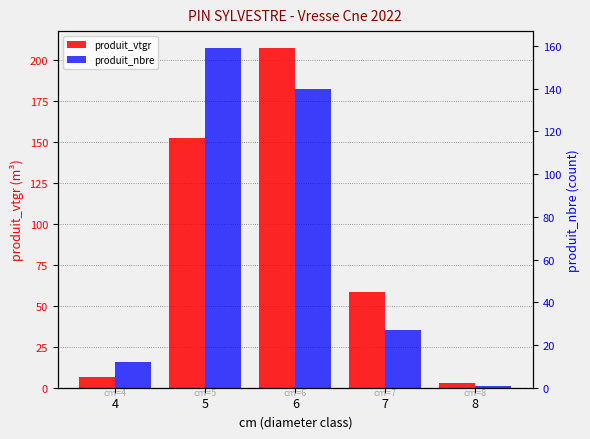

The value of produit_nbre at 6 is 190.1. True or false?

False